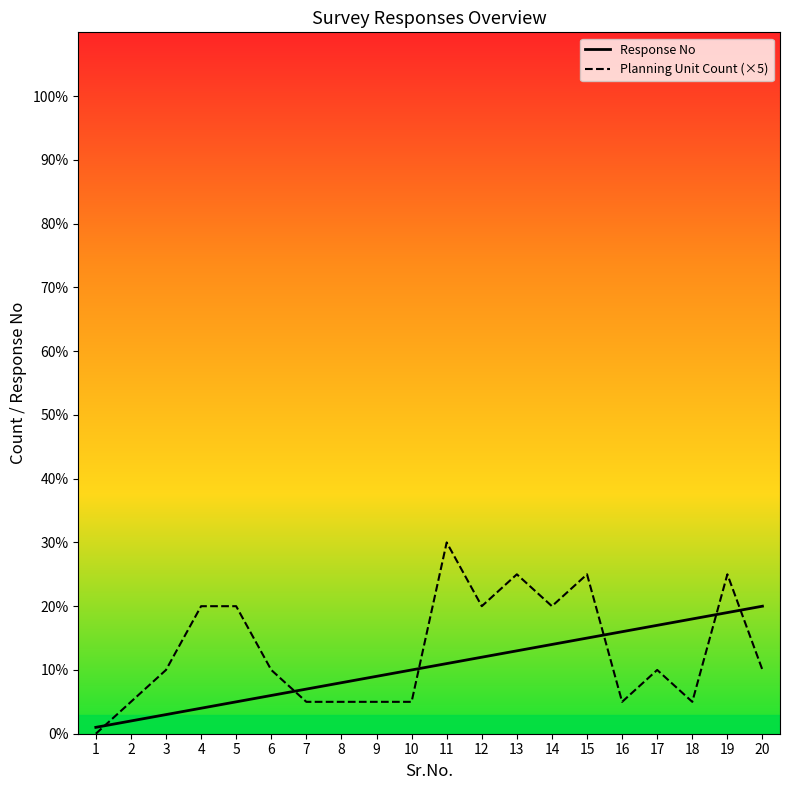

What is the difference between the highest and lowest values at 14?

6